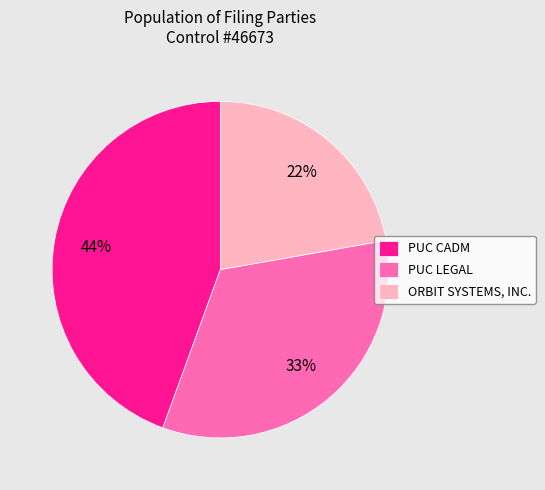

Is it true that PUC LEGAL is 33% of the pie?

True